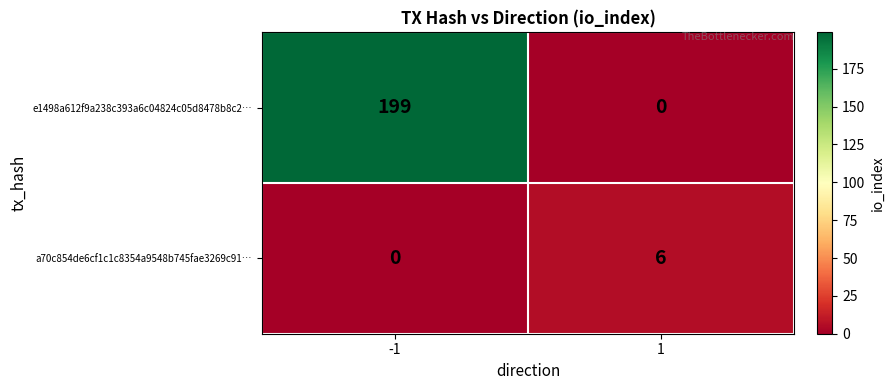

Rank the series by their average value, from lowest to highest.

a70c854de6cf1c1c8354a9548b745fae3269c91…, e1498a612f9a238c393a6c04824c05d8478b8c2…